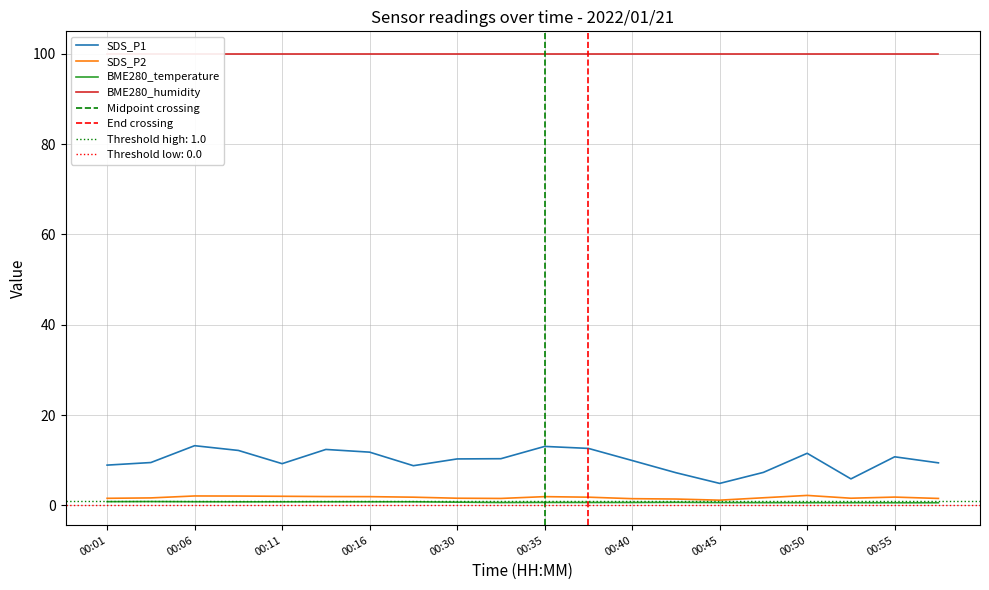

Is it true that SDS_P1 equals 5.4 at 00:04?

False